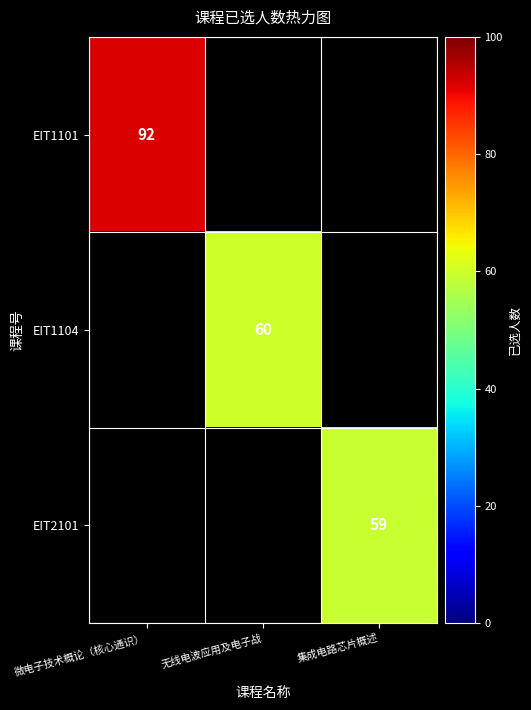

True or false: EIT1101 has a value of 92 at 微电子技术概论（核心通识）.

True